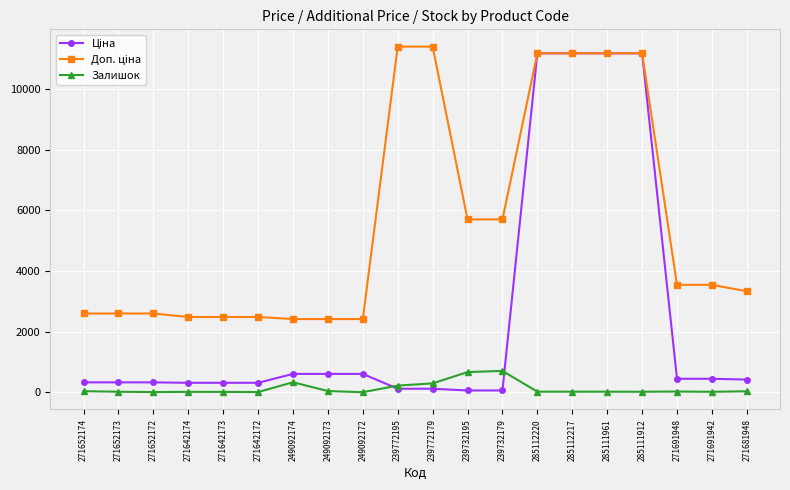

At how many categories does at least one series exceed 4538?

8